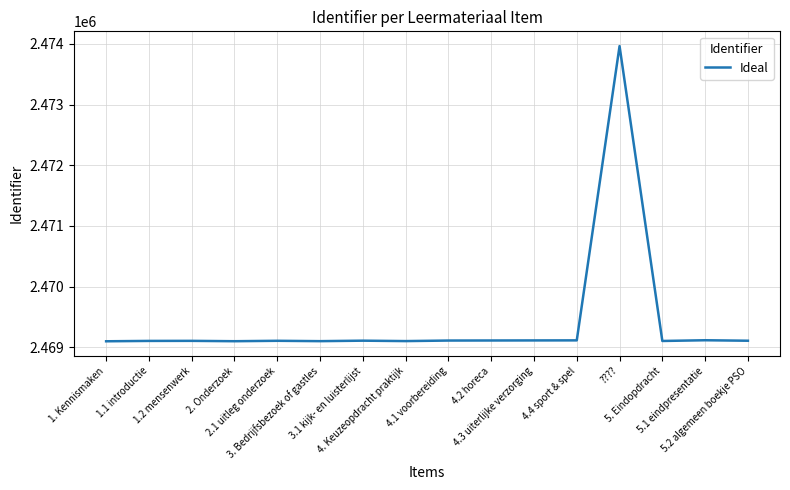

What value does the data have at 5. Eindopdracht, to the nearest 50?

2469100